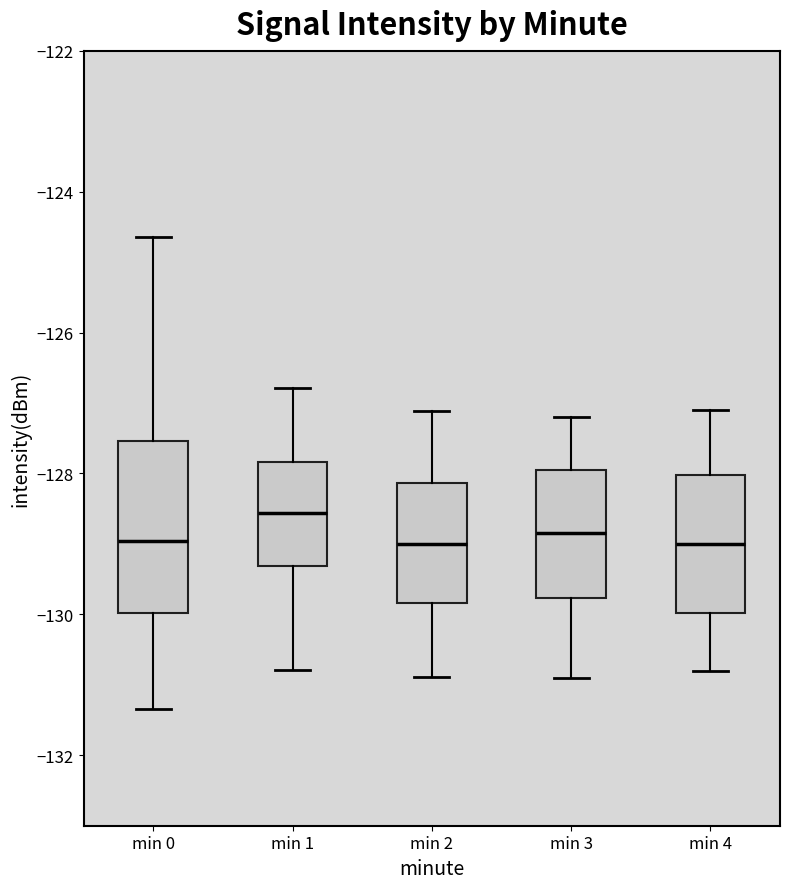

Where does the upper whisker of the box for min 1 end on the y-axis? The values are not printed on the chart, so give them approximately, as read against the axis.

-126.8